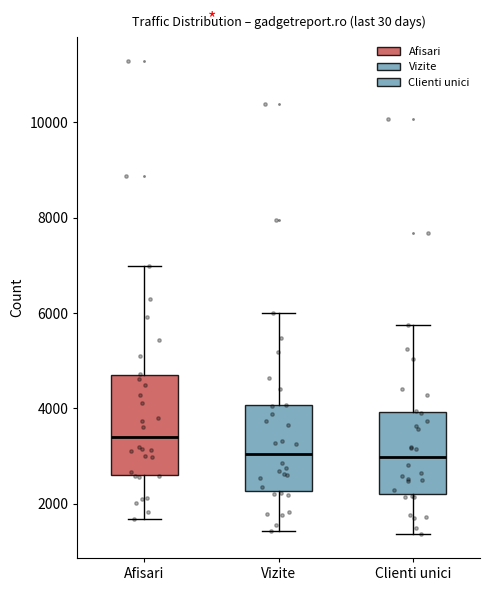

Comparing the boxes themselves (not the whiskers), which one is the tallest?

Afisari